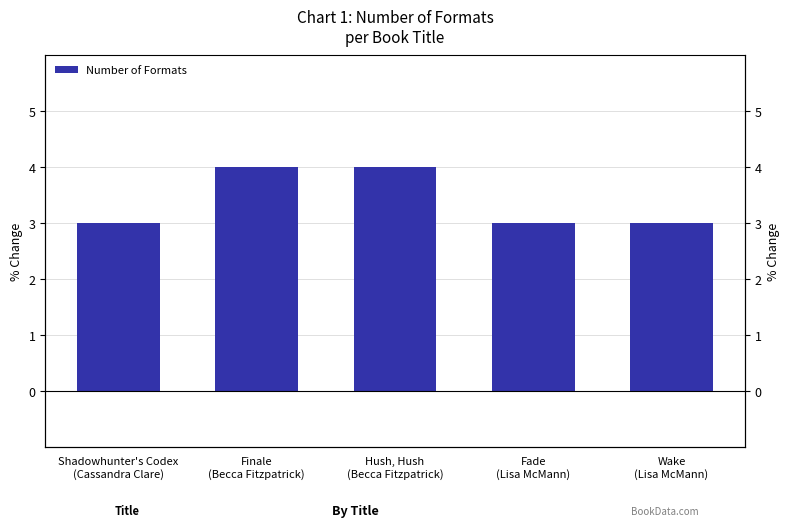

What is the sum of the values at Wake
(Lisa McMann) and Hush, Hush
(Becca Fitzpatrick)?

7